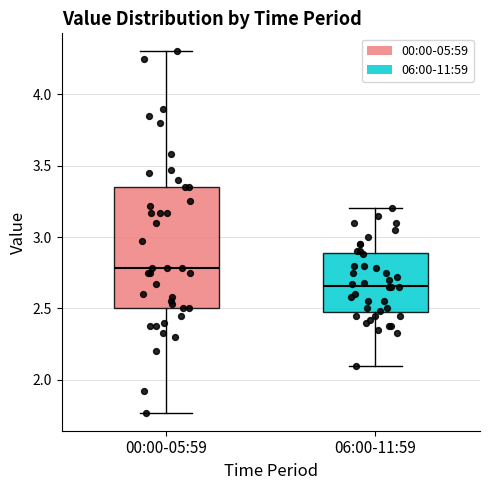

Which box's median line is the highest?

00:00-05:59